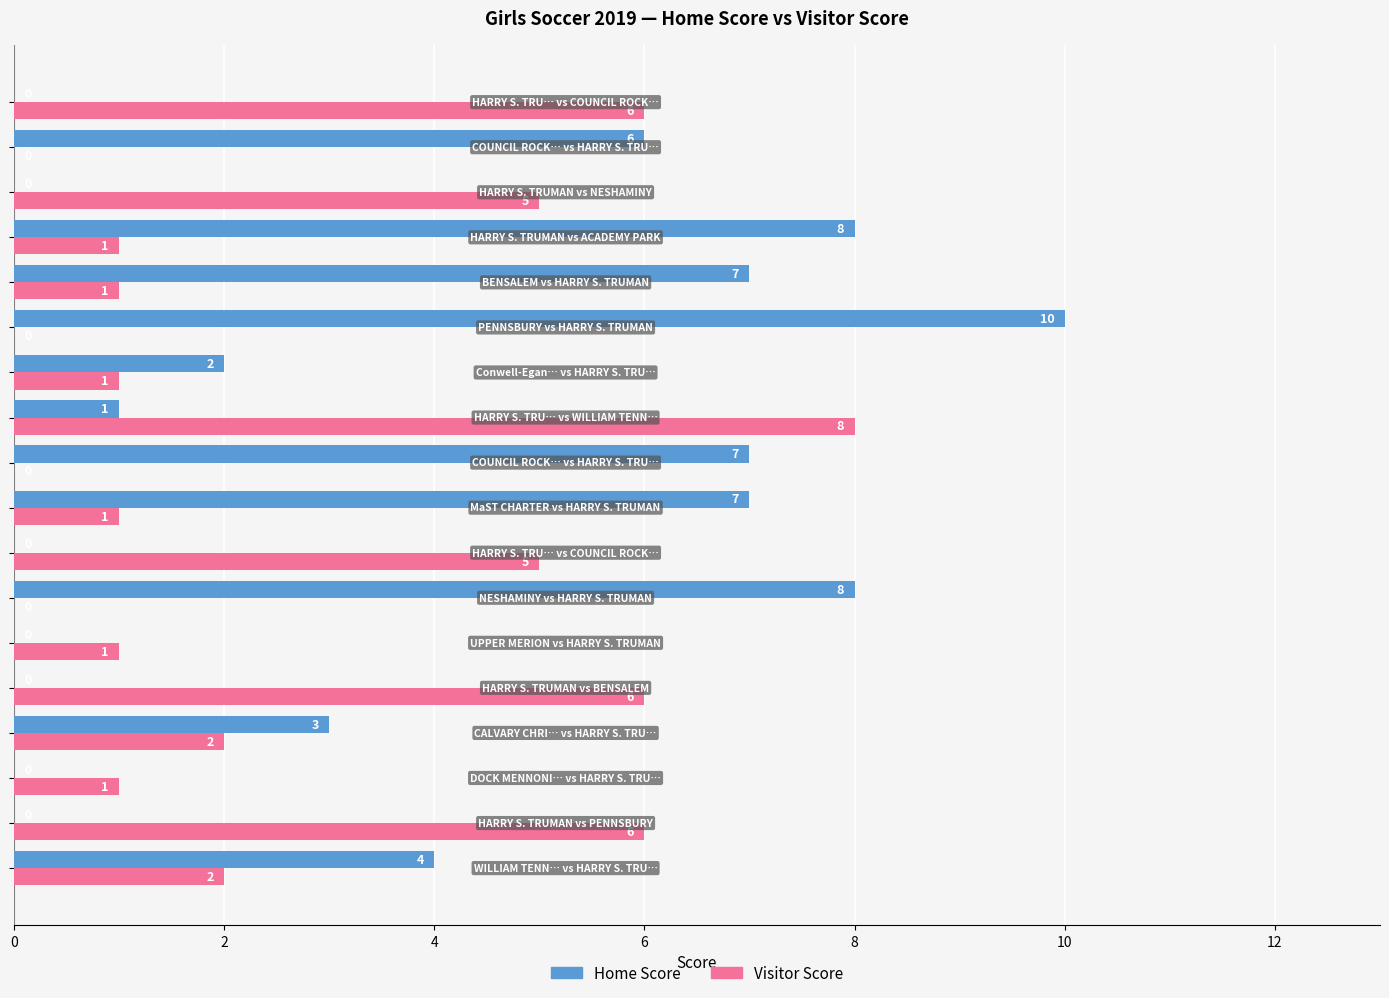

Which series has the largest total across all categories?

Home Score